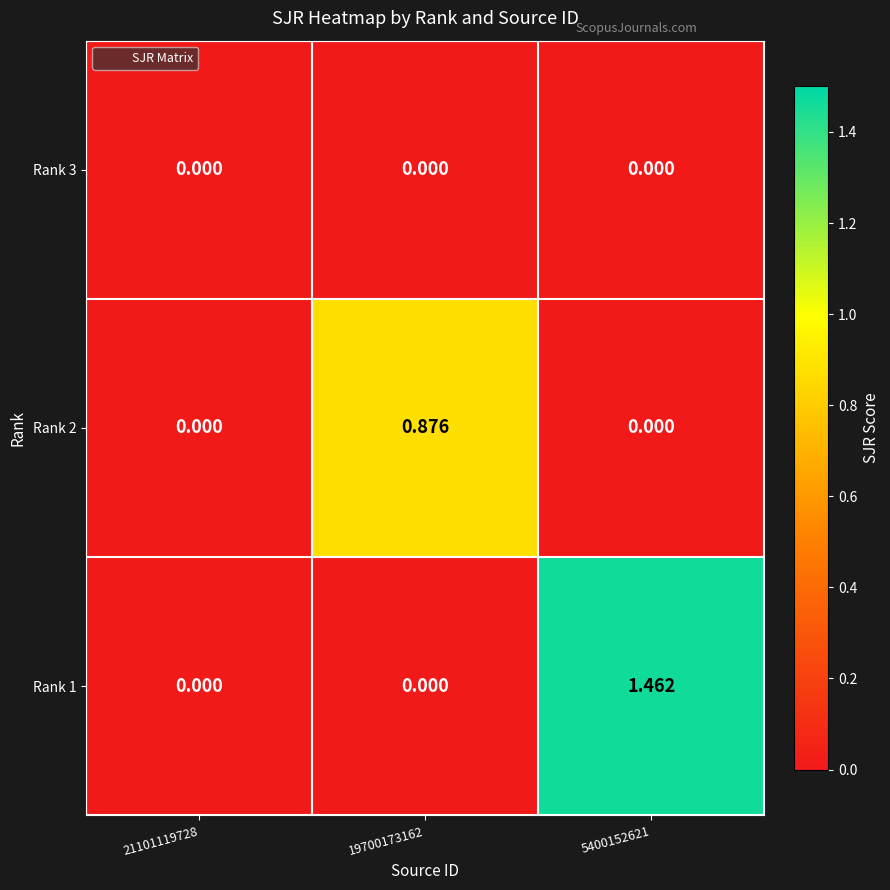

At which category is the sum across all series the highest?

5400152621